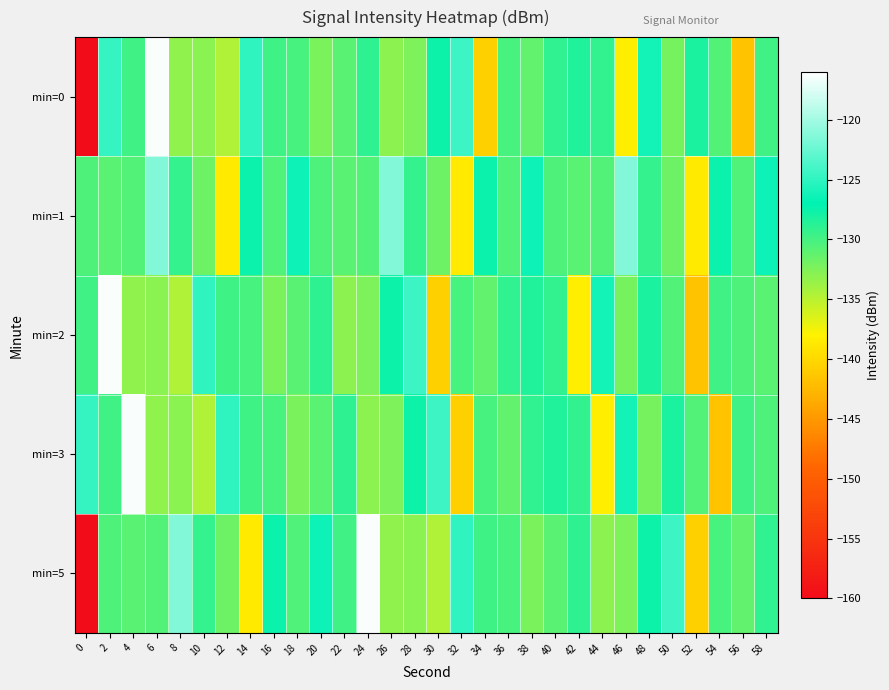

Which label corresponds to the largest value in the chart?

6